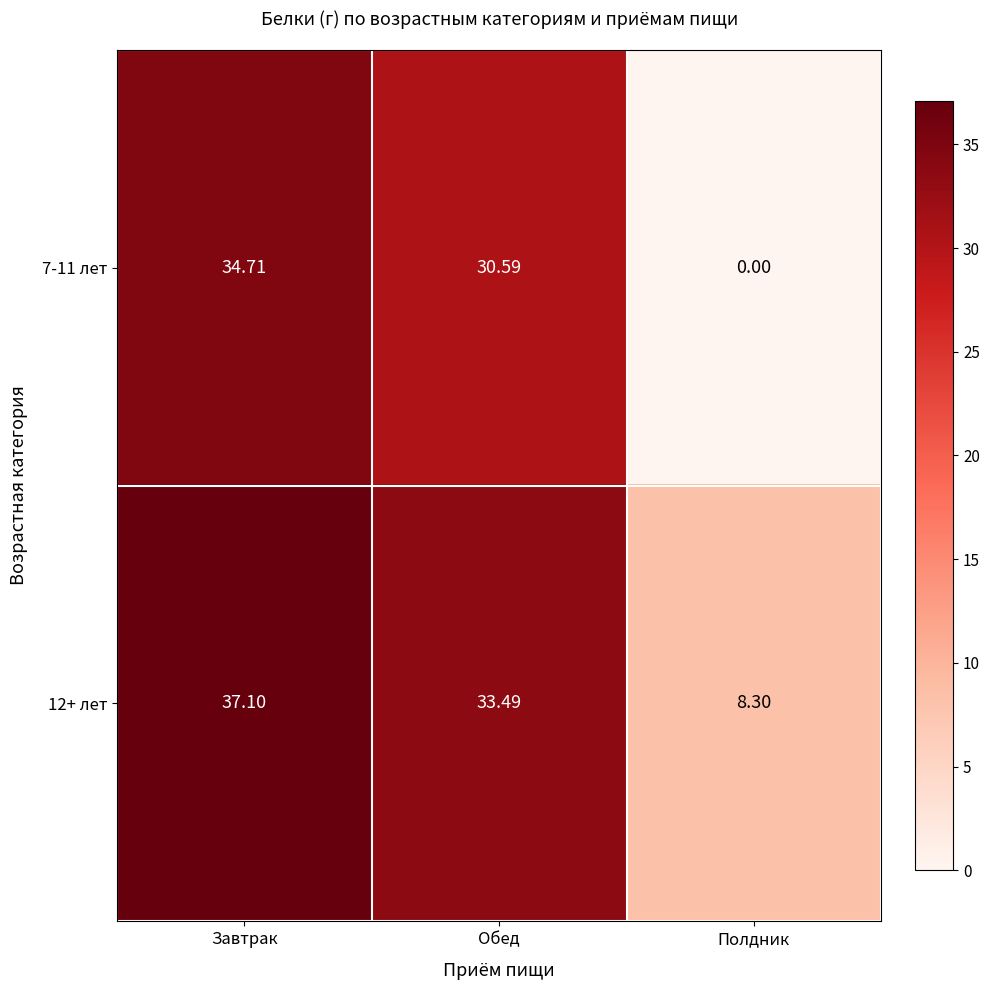

Count the number of data series in this chart.

2